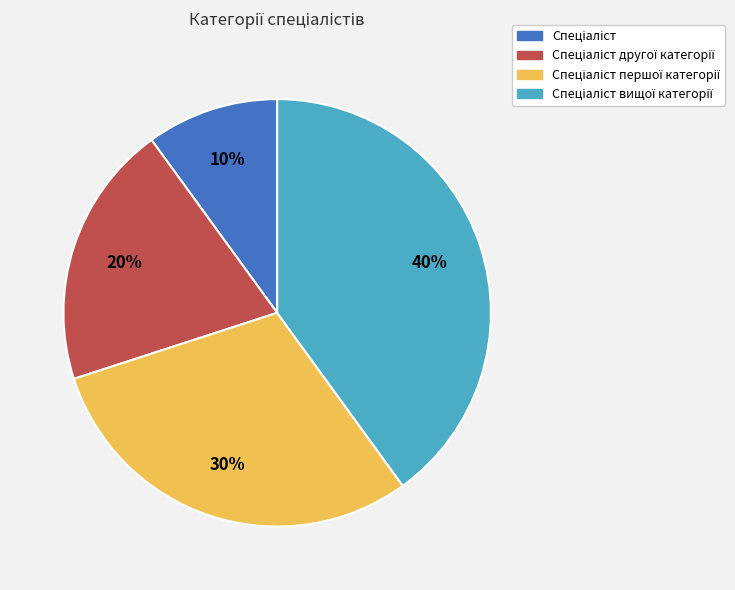

To the nearest percent, what is the difference between the largest and smallest slice percentages?

30%